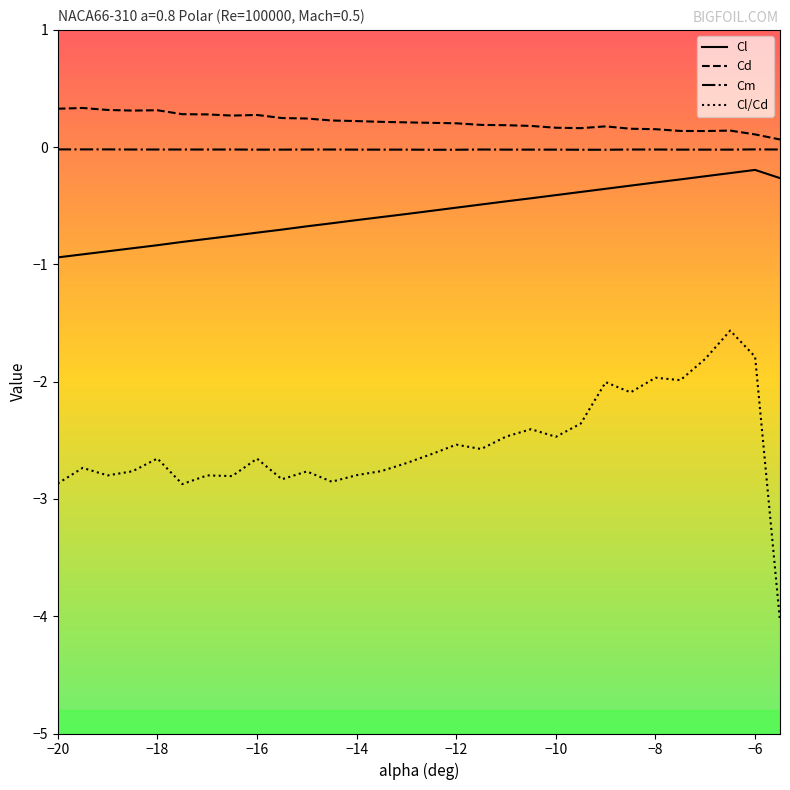

What is the difference between the maximum and minimum values in the Cl/Cd series?

2.5